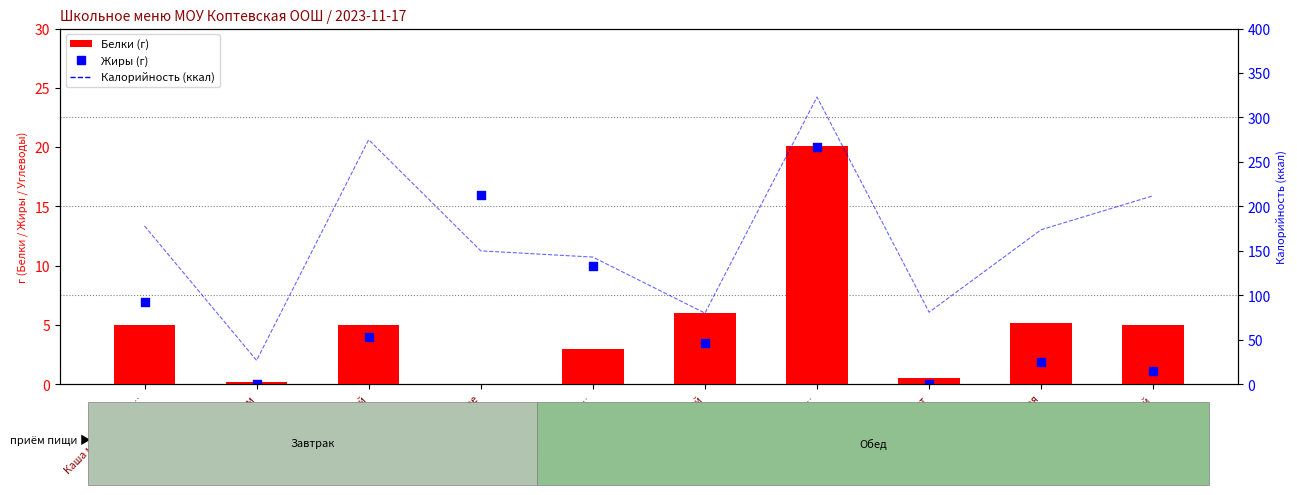

At how many categories does at least one series exceed 184?

3